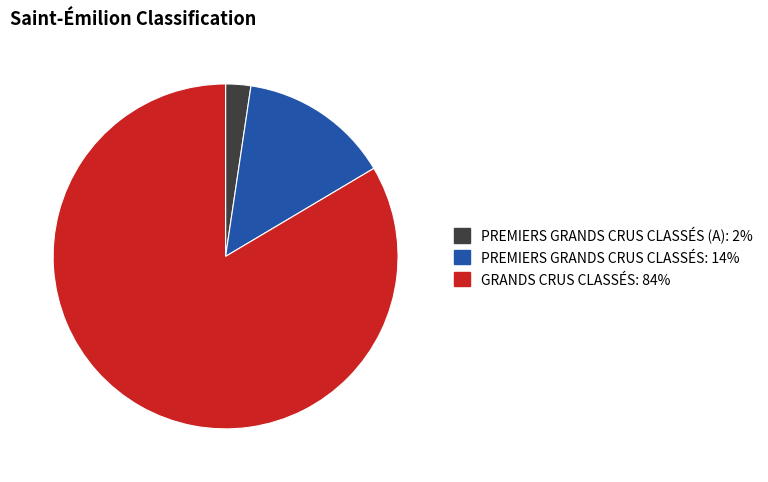

Is there a majority slice in this chart?

Yes